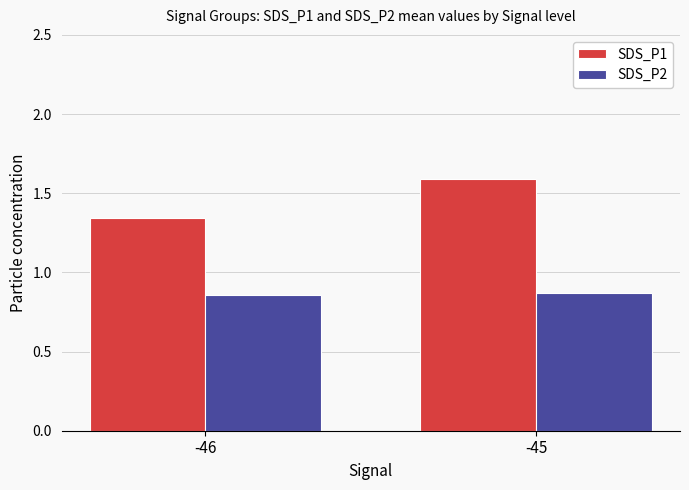

What is the maximum value for SDS_P1?

1.6